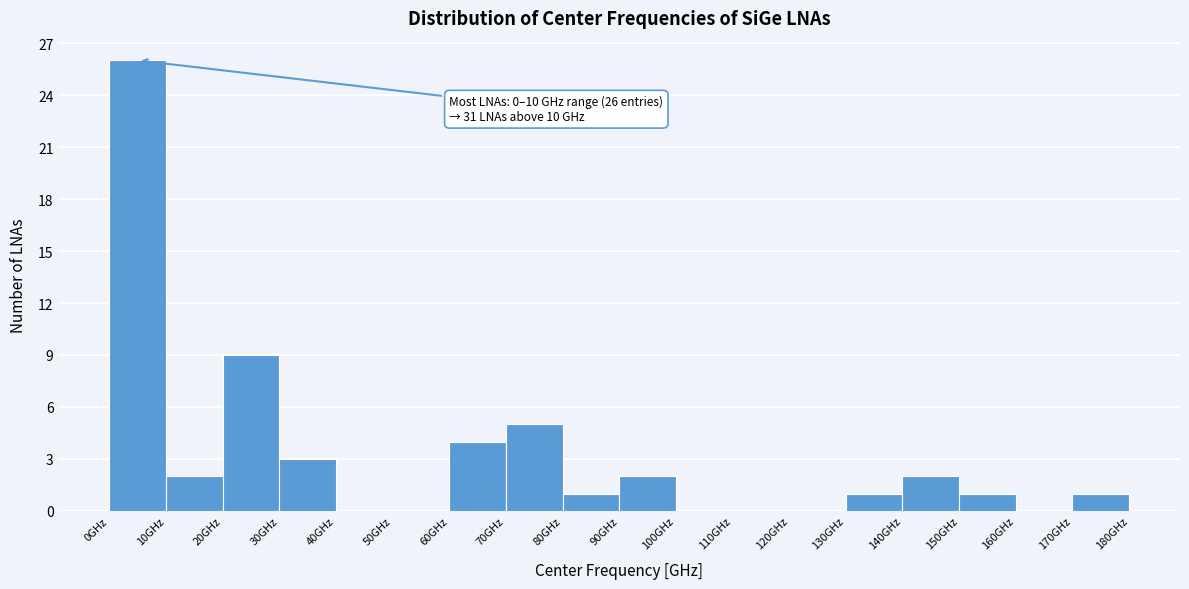

Over which range of the x-axis is the bar tallest?

0 to 10